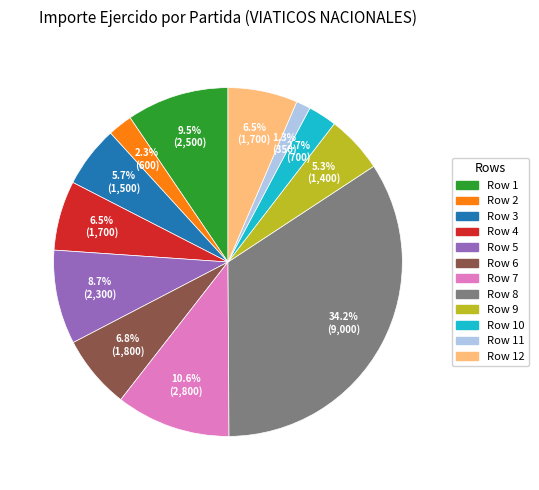

Does any single category account for the majority?

No